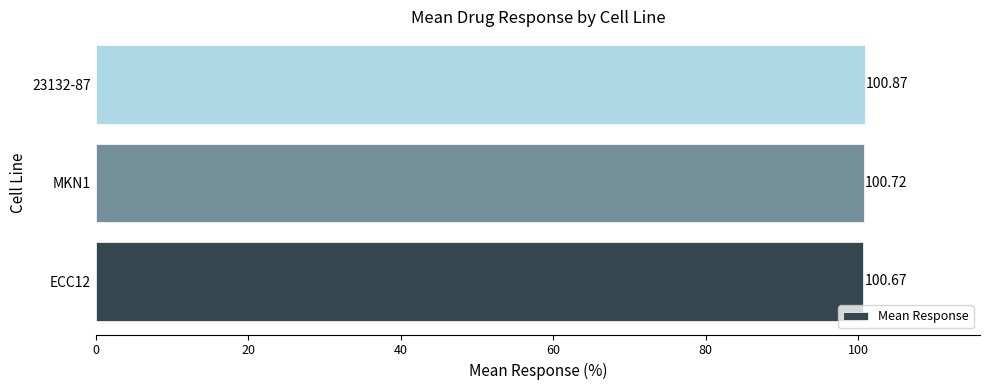

Rank the categories by value from lowest to highest.

ECC12, MKN1, 23132-87